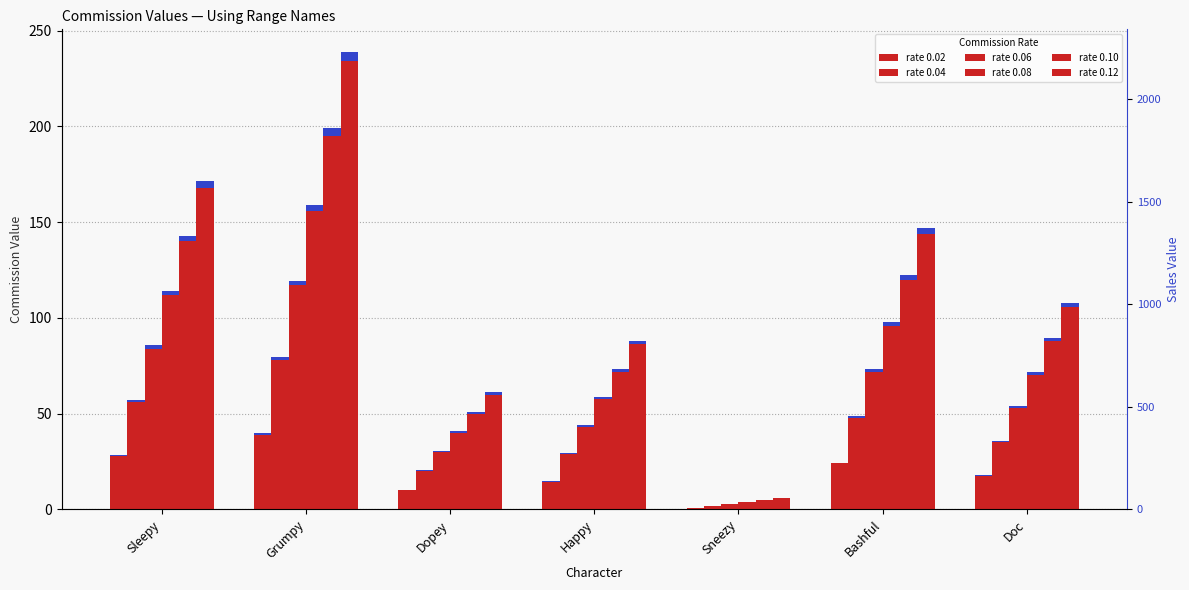

Which series has the largest range (max minus min)?

rate 0.12